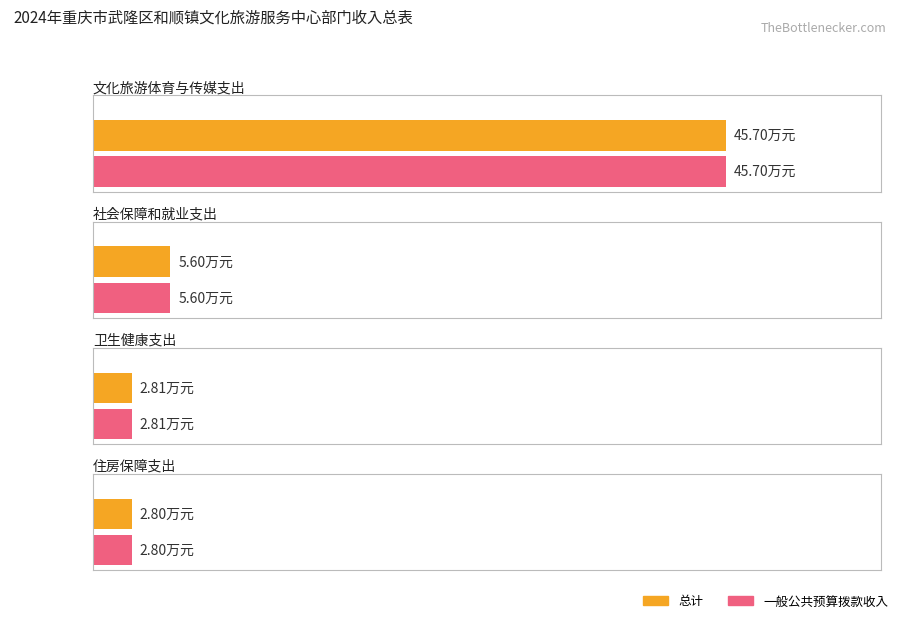

What is the label of the 3rd bar from the right?

社会保障和就业支出